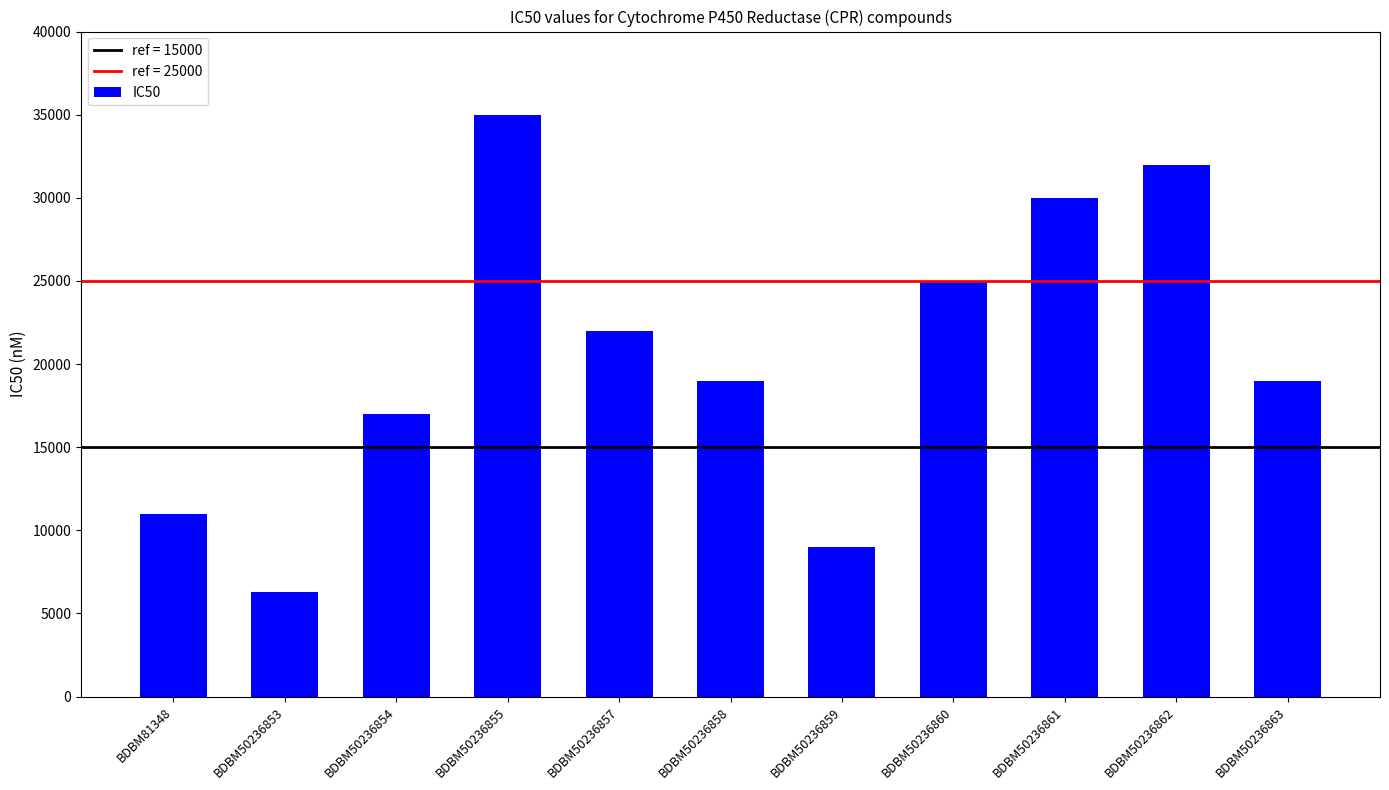

The chart shows a value of 3623 at BDBM50236853. True or false?

False